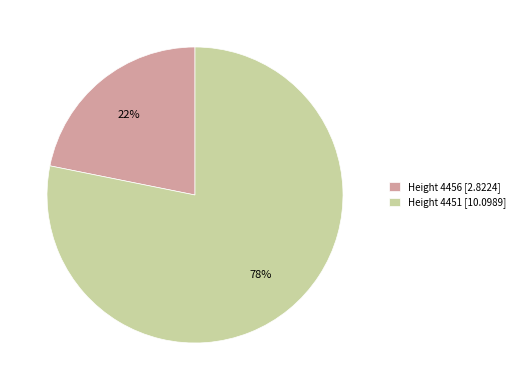

Between Height 4451 [10.0989] and Height 4456 [2.8224], which is larger?

Height 4451 [10.0989]